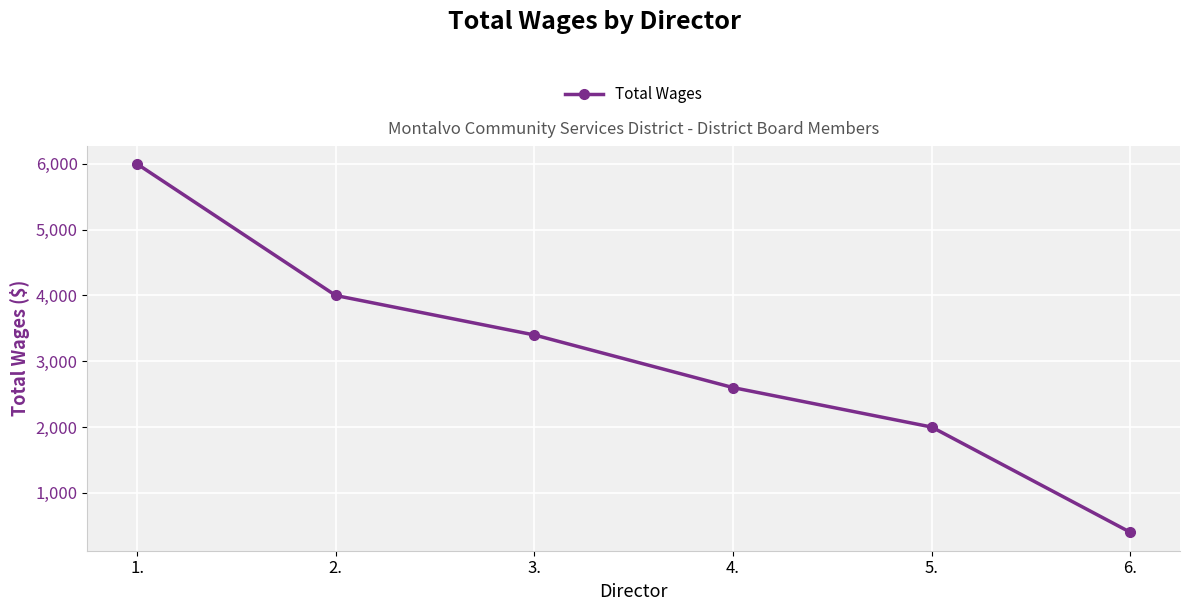

Read the value at 3., to the nearest 50.

3400